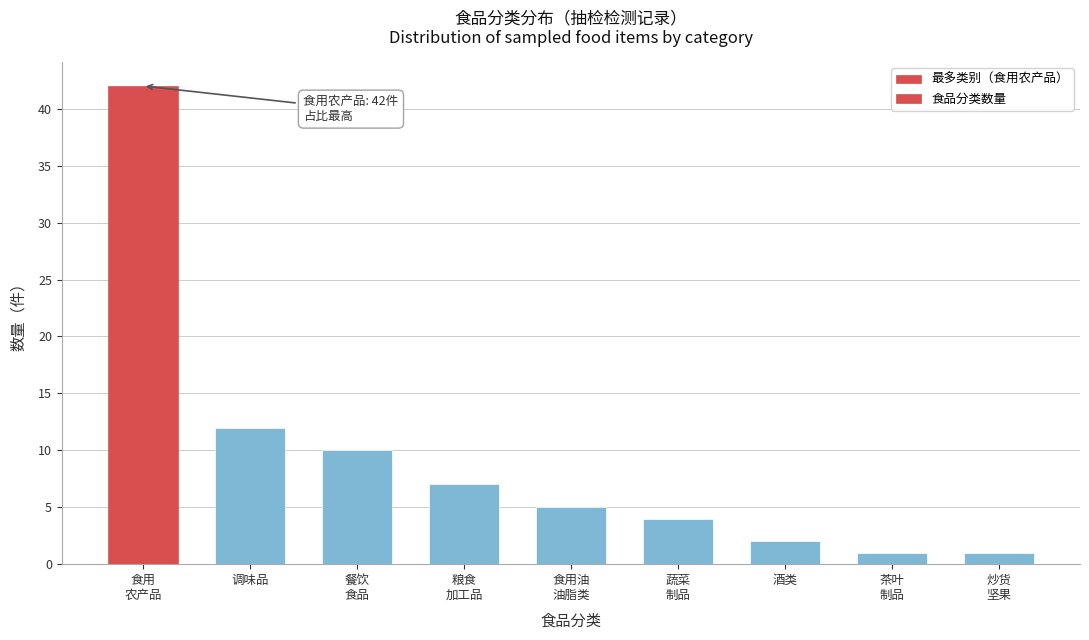

Reading right to left, extract all data points from this chart.

1	1	2	4	5	7	10	12	42